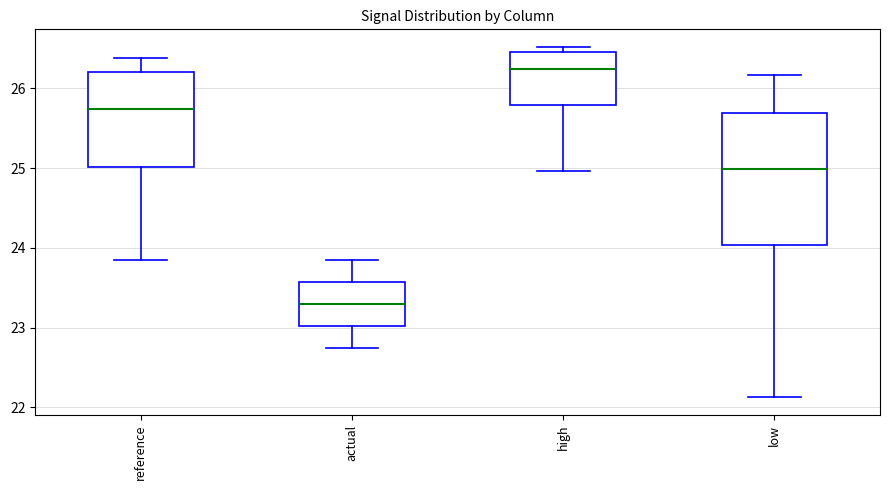

Reading left to right, transcribe this box plot: for each box, give where its median line is, the range the box spans, and where its two whiskers end, as read against the y-axis. The values are not printed on the chart, so give them approximately, as read against the axis.

reference: median 25.7, box 25.0 to 26.2, whiskers 23.8 to 26.4
actual: median 23.3, box 23.0 to 23.6, whiskers 22.7 to 23.8
high: median 26.2, box 25.8 to 26.5, whiskers 25.0 to 26.5 (just above the box's upper edge)
low: median 25.0, box 24.0 to 25.7, whiskers 22.1 to 26.2